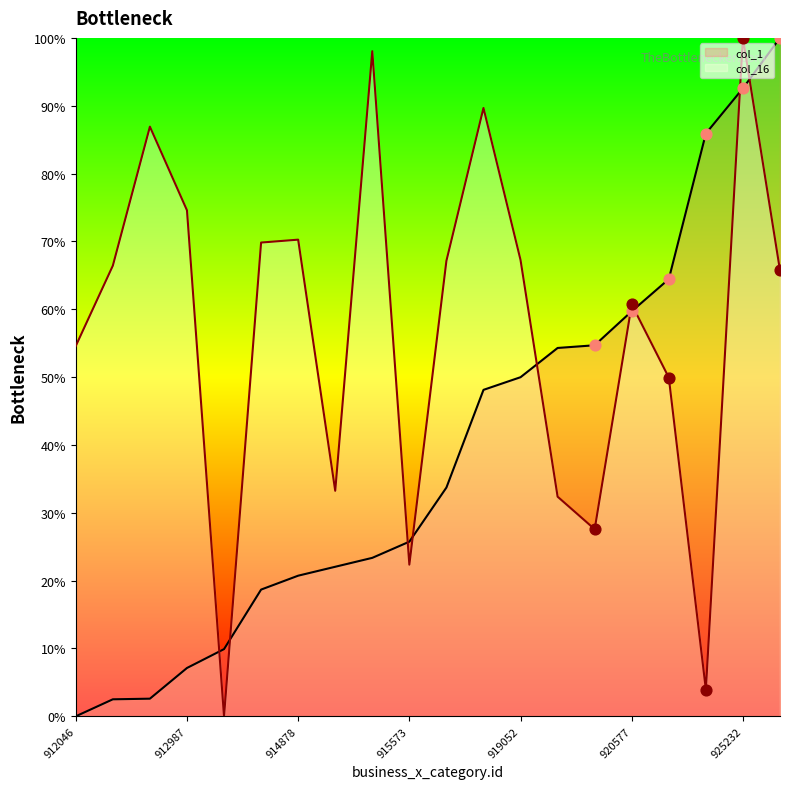

What is the total value across all series at 912407?

89.5